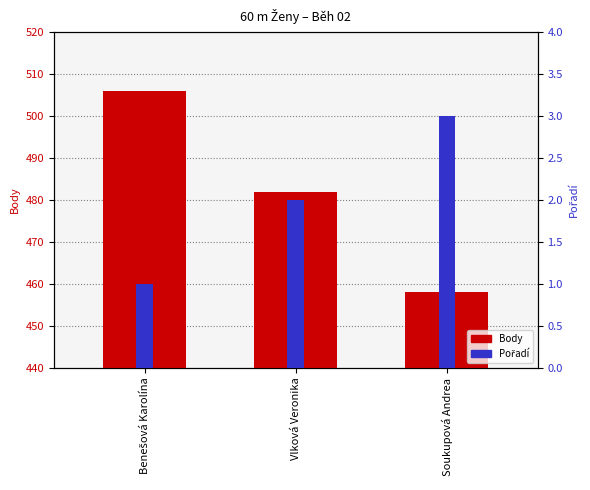

The value of Body at Vlková Veronika is 482. True or false?

True